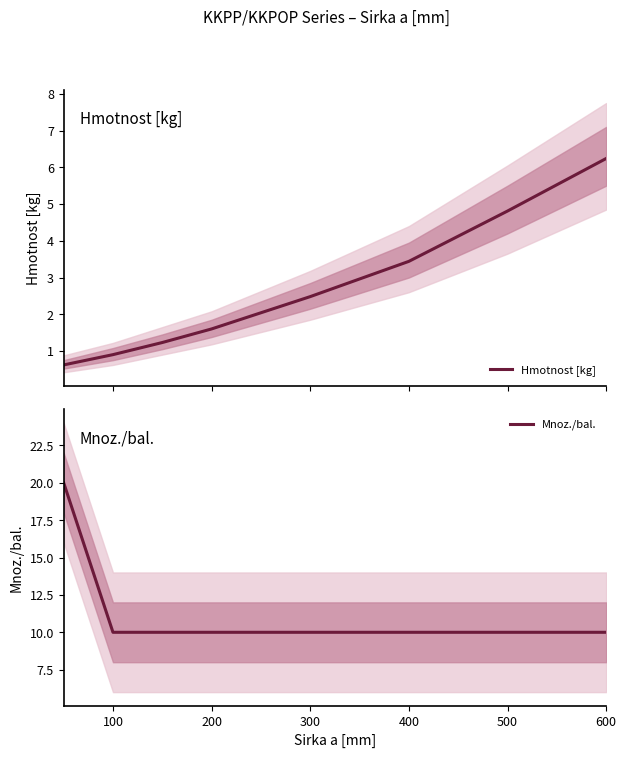

Which series has the largest total across all categories?

Mnoz./bal.